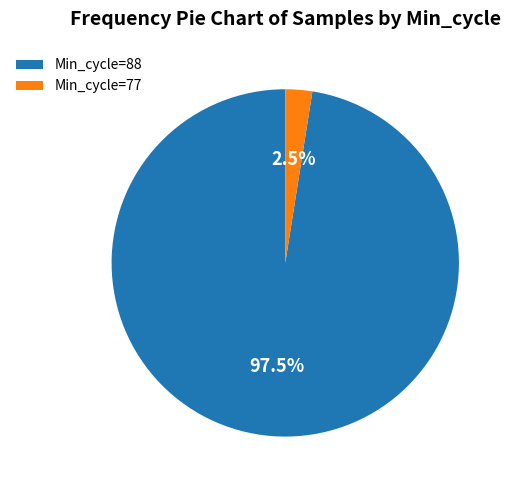

Is there any slice that represents more than half of the pie?

Yes